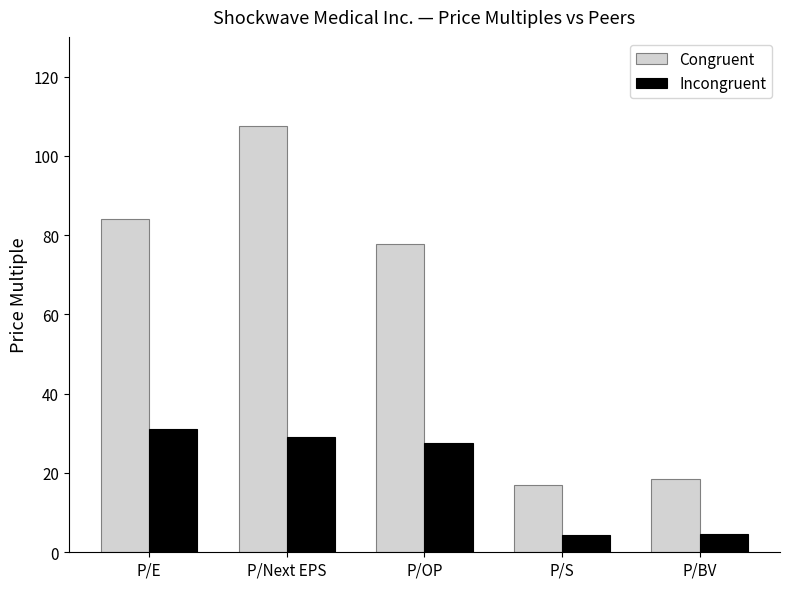

Is the value of Congruent at P/Next EPS greater than the value of Incongruent at P/S?

Yes